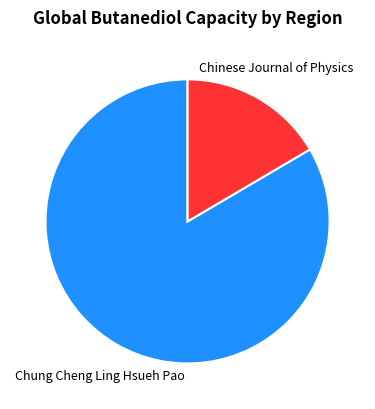

What is the largest slice in the pie chart?

Chung Cheng Ling Hsueh Pao